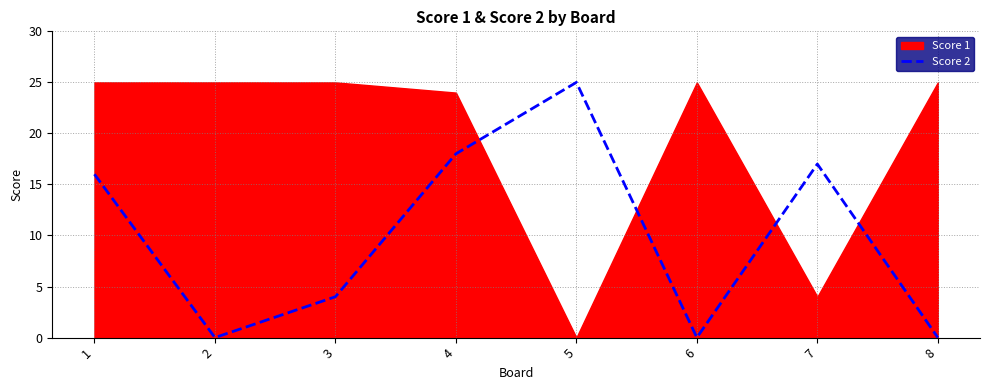

At which label does Score 2 reach its peak?

5